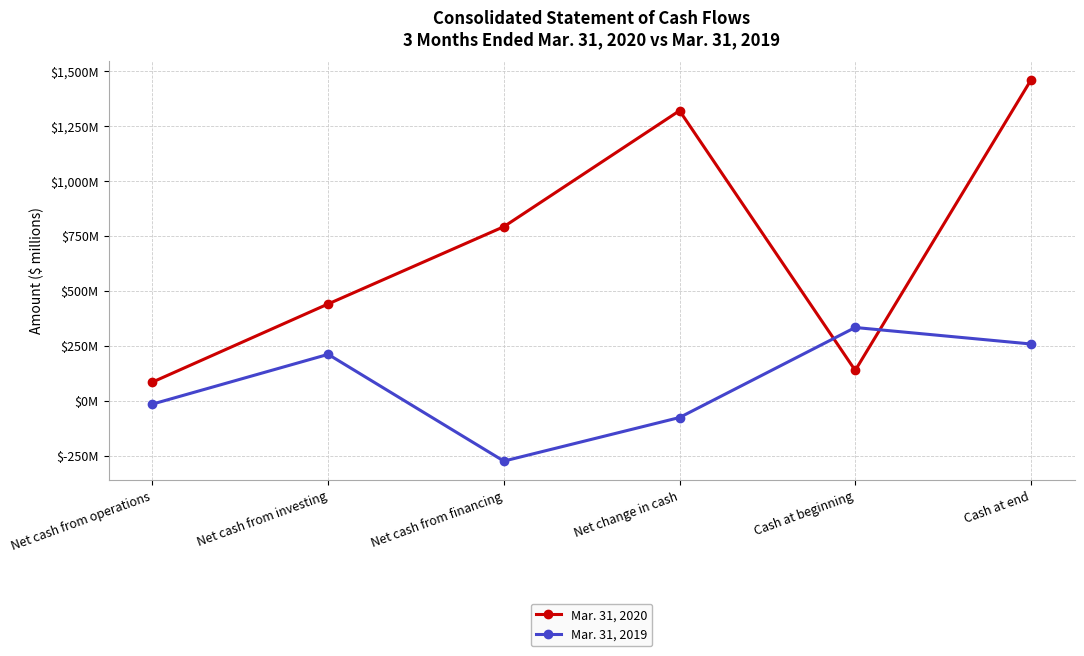

At which label does Mar. 31, 2020 reach its minimum?

Net cash from operations